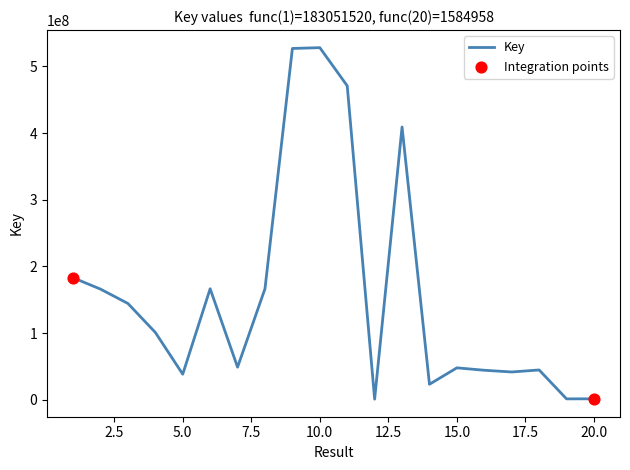

What is the greatest value displayed?

528040148